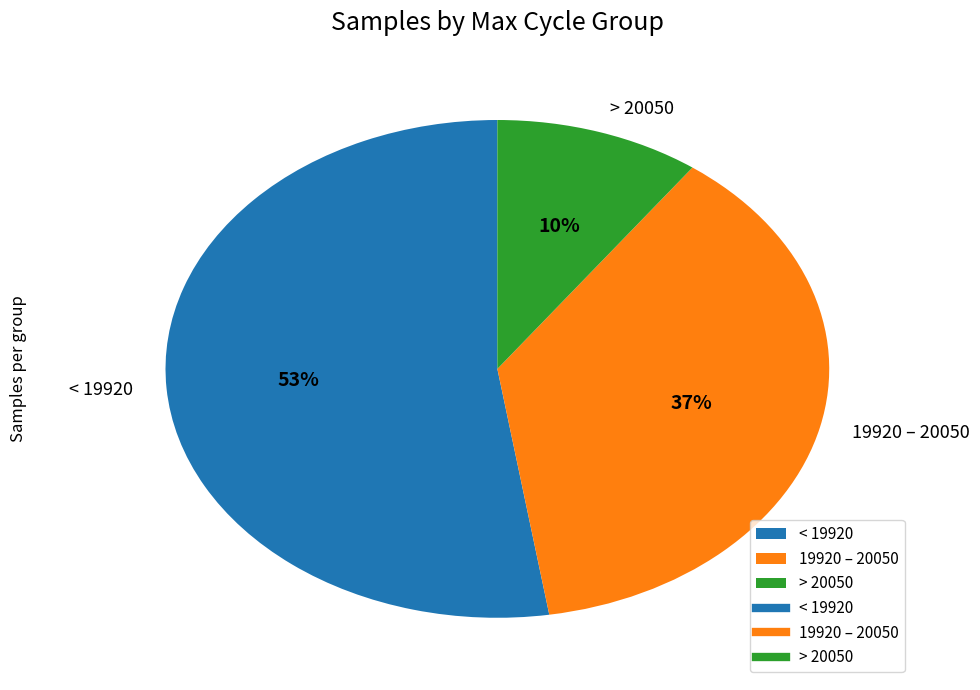

What percentage is the > 20050 slice, to the nearest percent?

10%